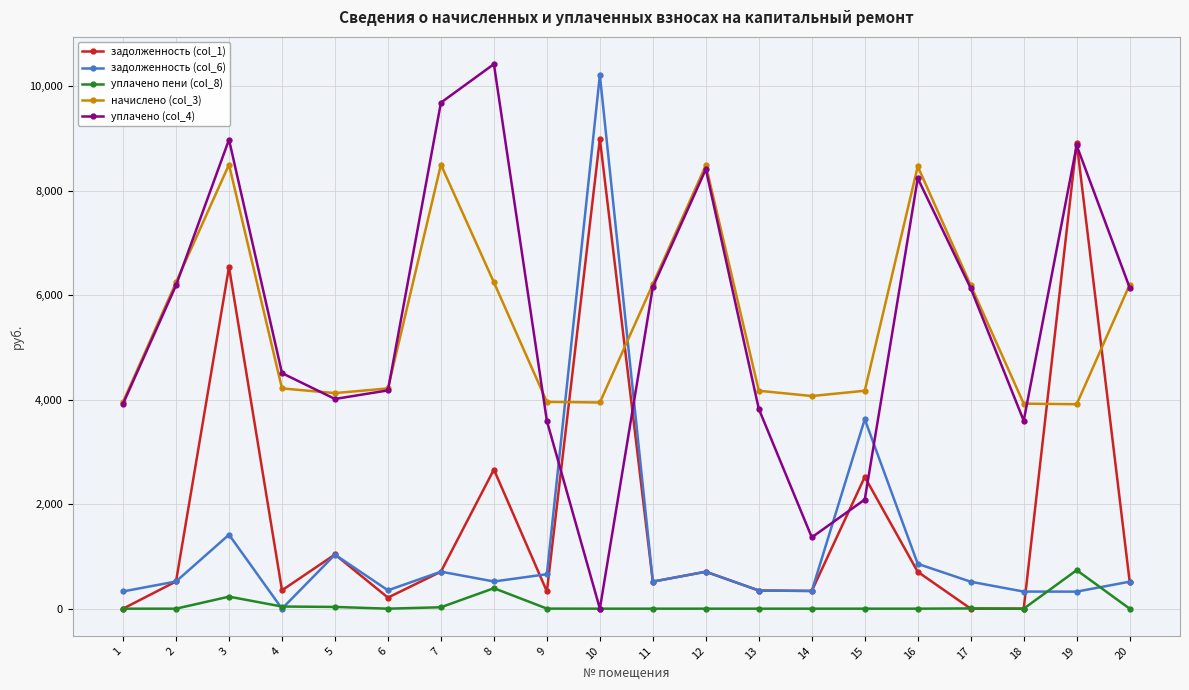

True or false: уплачено (col_4) has more than 0 points higher than both neighbors.

True